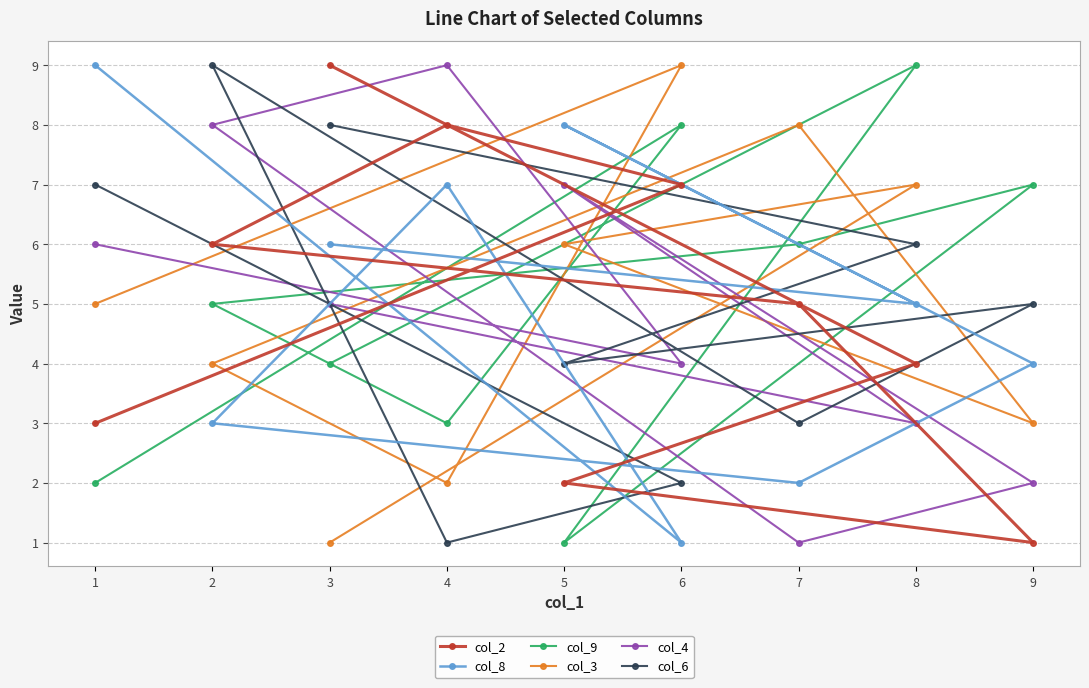

The col_3 series shows 7 at 1. True or false?

False